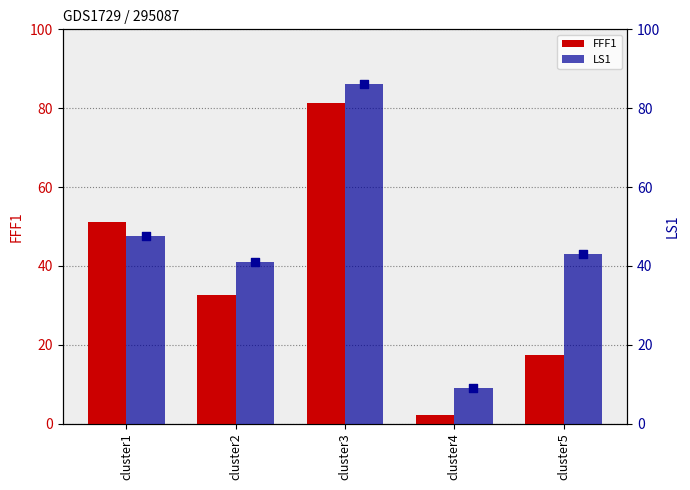

Which series has the largest Y range (max minus min)?

FFF1